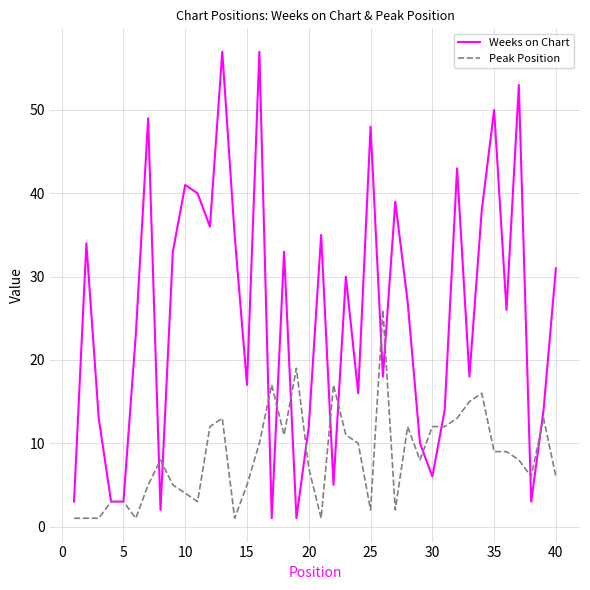

List the series in order of their peak value, highest first.

Weeks on Chart, Peak Position